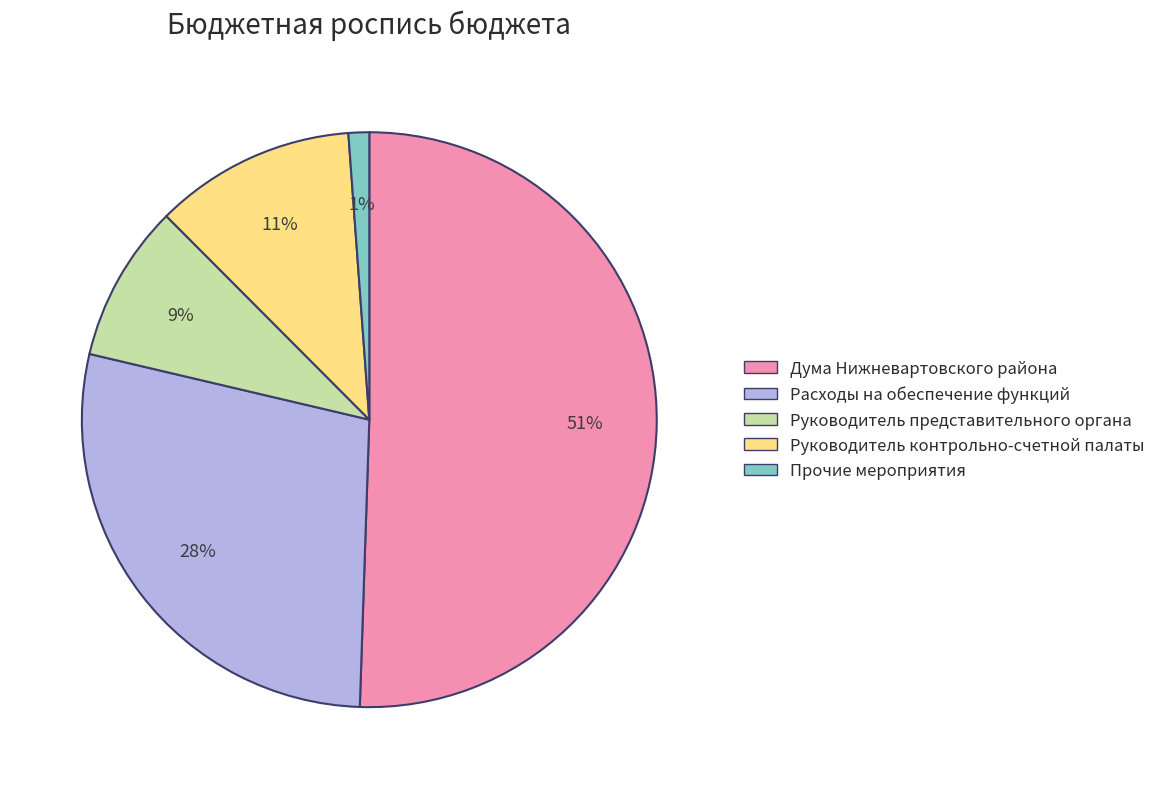

Combined, do Дума Нижневартовского района and Руководитель представительного органа account for over 50%?

Yes